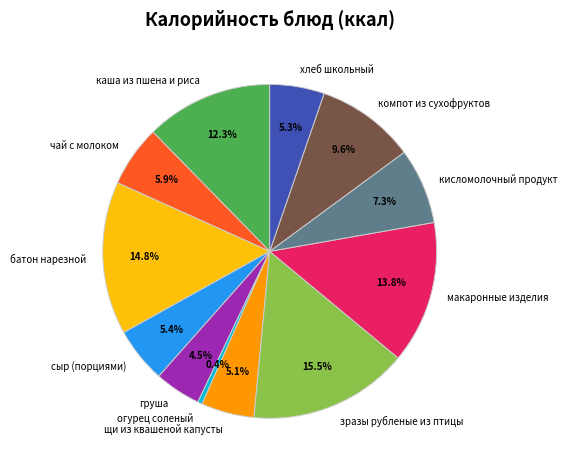

To the nearest percent, what is the difference between the largest and smallest slice percentages?

15%